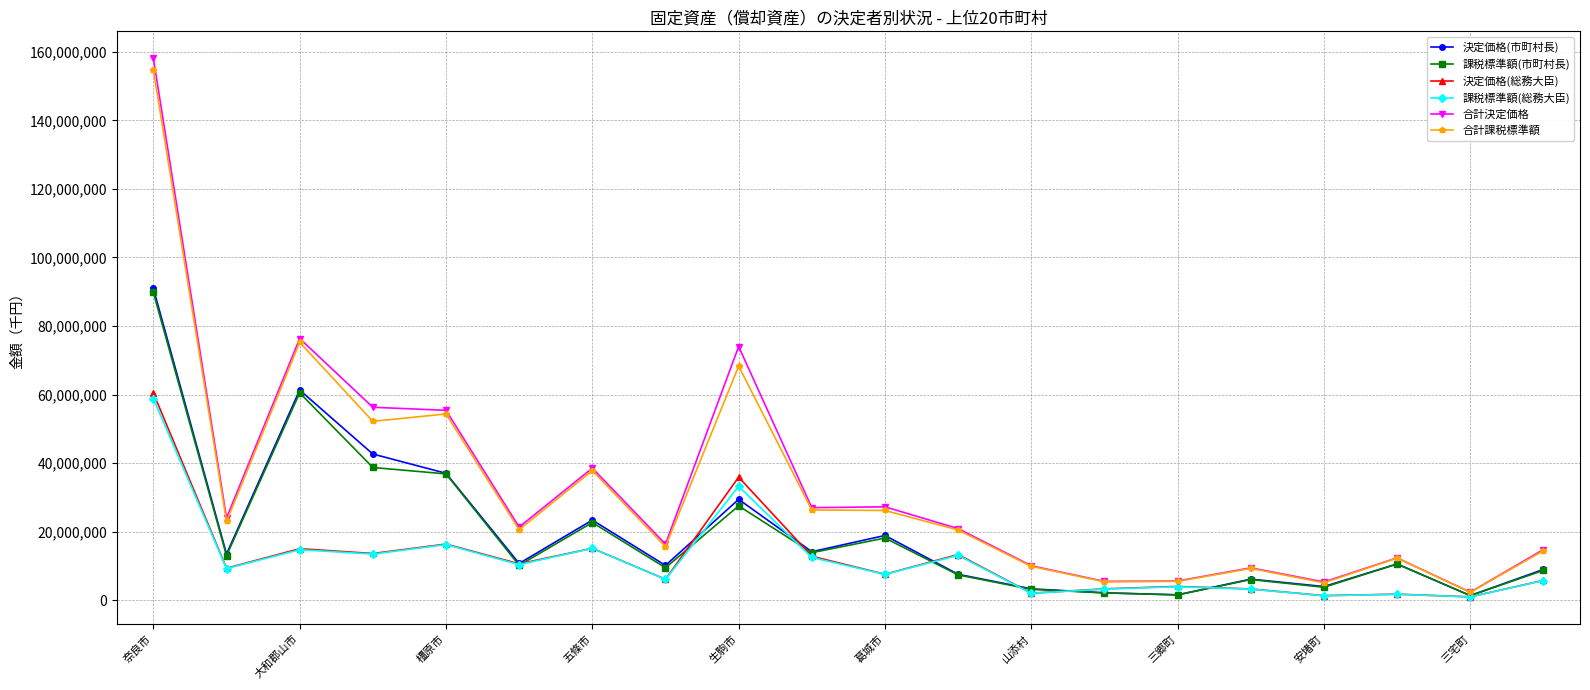

True or false: 合計決定価格 has more than 2 points higher than both neighbors.

True